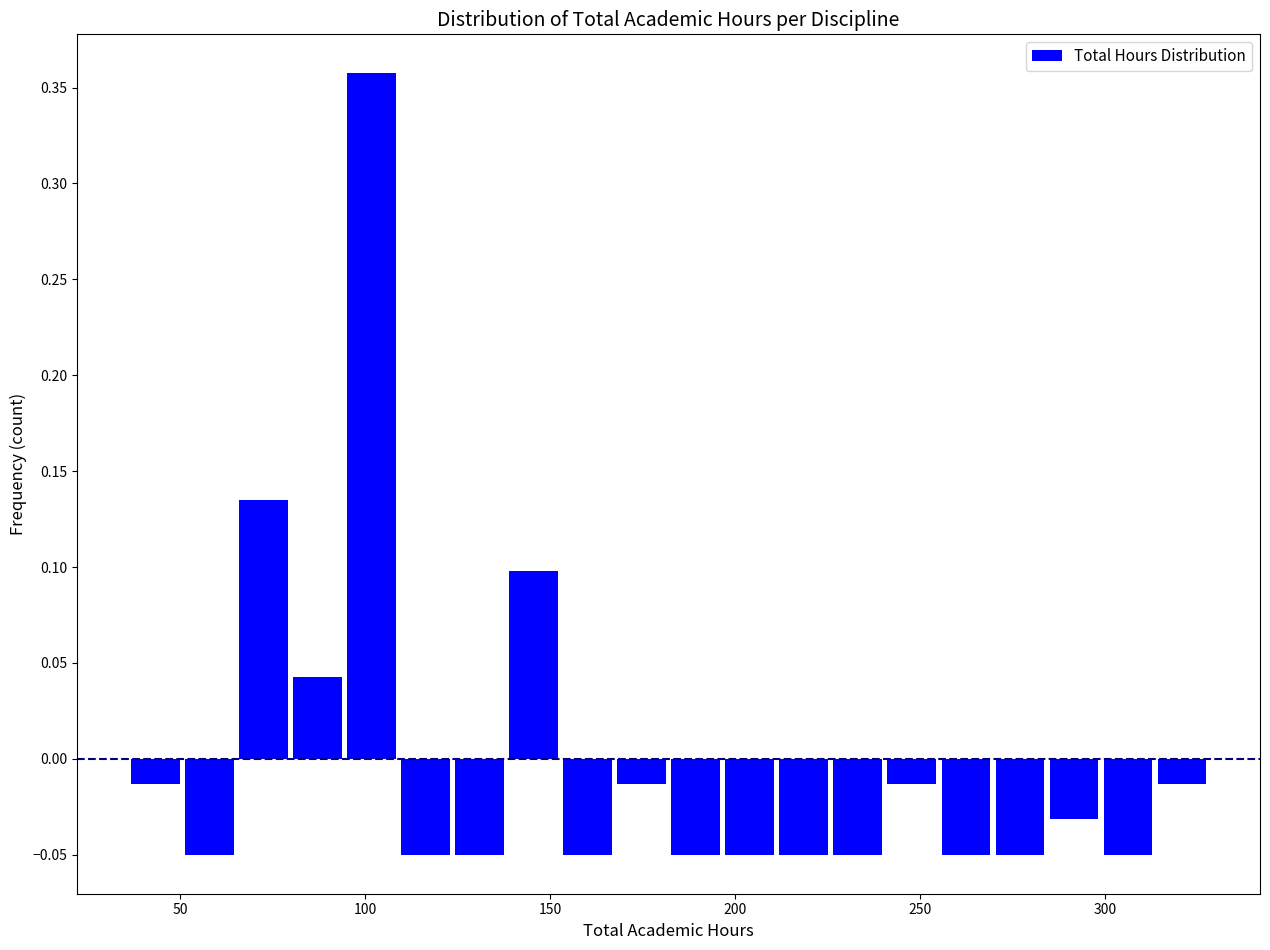

Around what value on the x-axis is the tallest bar? Give the approximate position of its centre, as read against the axis.

100